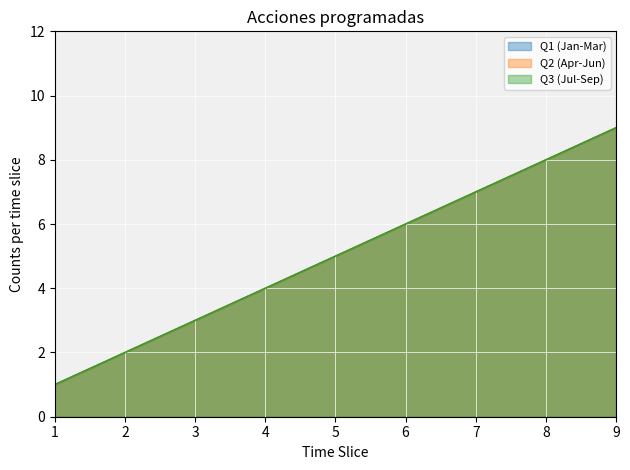

Where does the Q3 (Jul-Sep) series first go above 5?

6